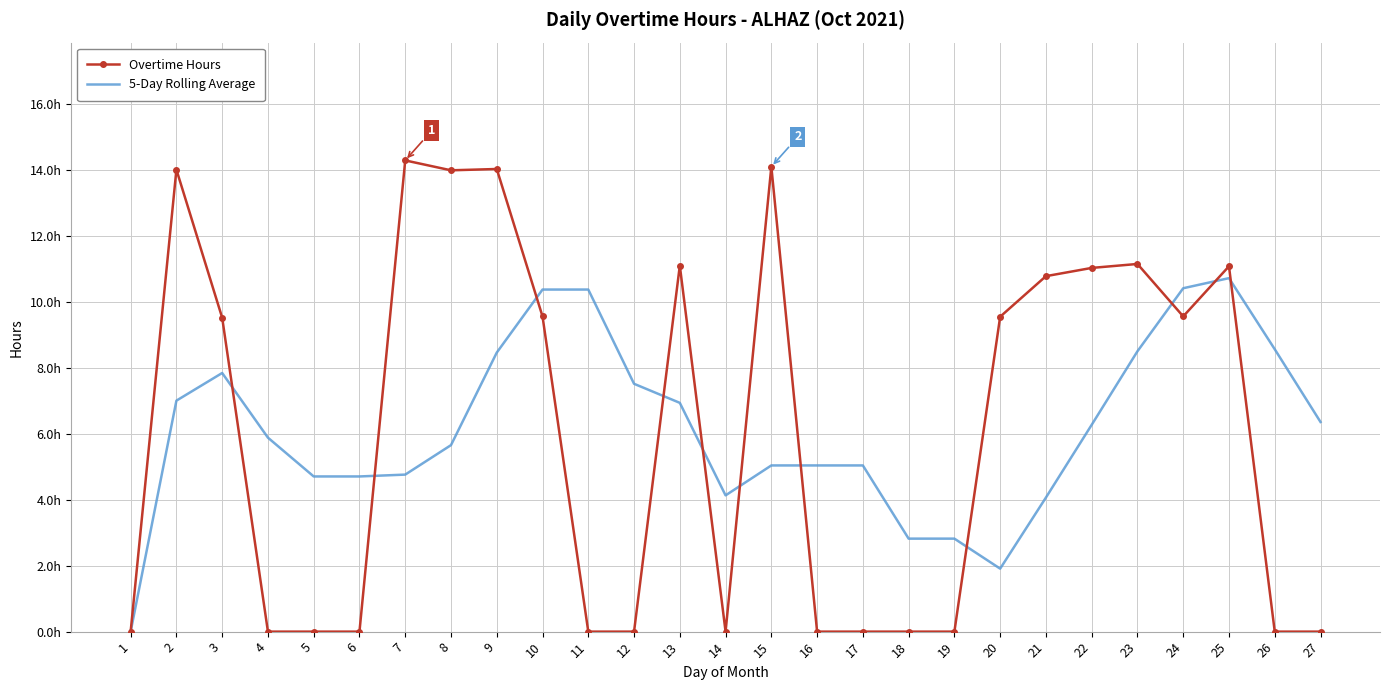

True or false: 5-Day Rolling Average has more than 0 interior local peaks.

True